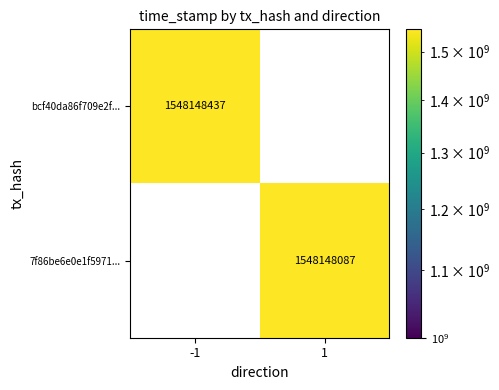

Between direction_1 and direction_-1, which is larger?

direction_-1